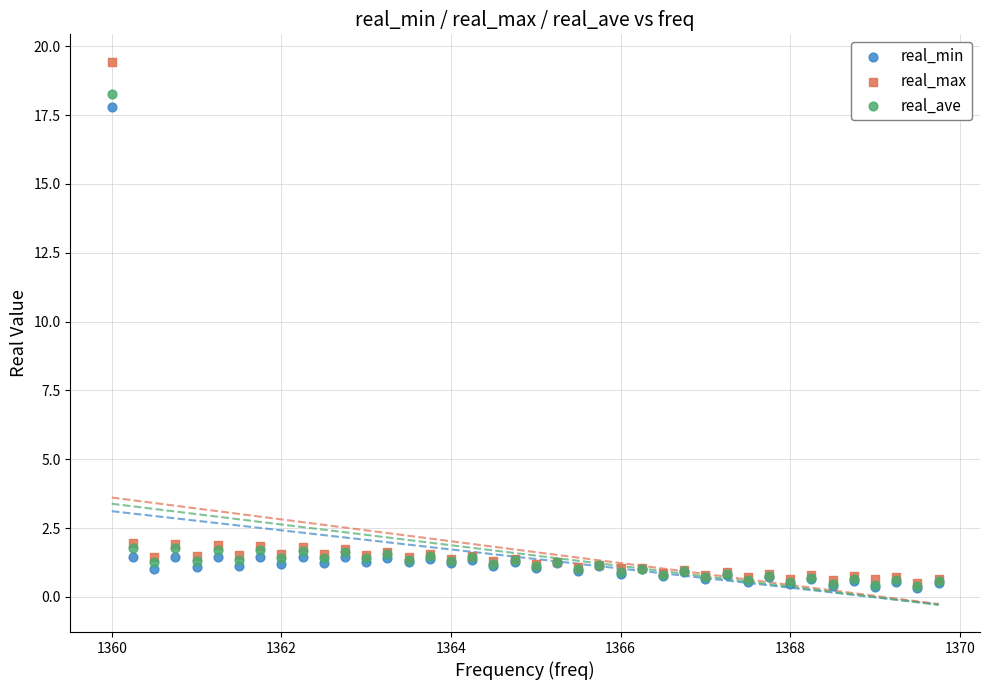

What are all the series names shown in the legend?

real_min, real_max, real_ave